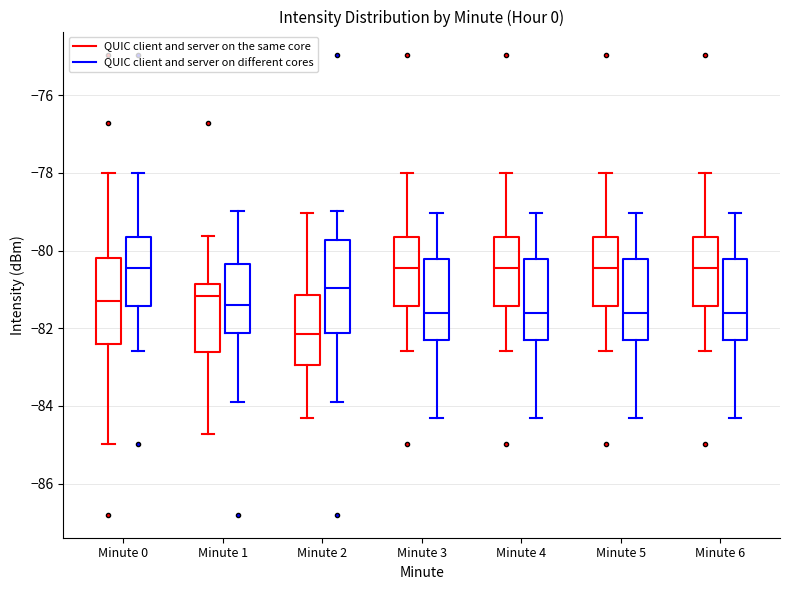

Reading left to right, transcribe this box plot: for each box, give where its median line is, the range the box spans, and where its two whiskers end, as read against the y-axis. The values are not printed on the chart, so give them approximately, as read against the axis.

Minute 0 (QUIC client and server on the same core): median -81.2, box -82.4 to -80.2, whiskers -85.0 to -78.0
Minute 0 (QUIC client and server on different cores): median -80.4, box -81.4 to -79.6, whiskers -82.6 to -78.0
Minute 1 (QUIC client and server on the same core): median -81.2, box -82.6 to -80.8, whiskers -84.8 to -79.6
Minute 1 (QUIC client and server on different cores): median -81.4, box -82.2 to -80.4, whiskers -84.0 to -79.0
Minute 2 (QUIC client and server on the same core): median -82.2, box -83.0 to -81.2, whiskers -84.4 to -79.0
Minute 2 (QUIC client and server on different cores): median -81.0, box -82.2 to -79.8, whiskers -84.0 to -79.0
Minute 3 (QUIC client and server on the same core): median -80.4, box -81.4 to -79.6, whiskers -82.6 to -78.0
Minute 3 (QUIC client and server on different cores): median -81.6, box -82.4 to -80.2, whiskers -84.4 to -79.0
Minute 4 (QUIC client and server on the same core): median -80.4, box -81.4 to -79.6, whiskers -82.6 to -78.0
Minute 4 (QUIC client and server on different cores): median -81.6, box -82.4 to -80.2, whiskers -84.4 to -79.0
Minute 5 (QUIC client and server on the same core): median -80.4, box -81.4 to -79.6, whiskers -82.6 to -78.0
Minute 5 (QUIC client and server on different cores): median -81.6, box -82.4 to -80.2, whiskers -84.4 to -79.0
Minute 6 (QUIC client and server on the same core): median -80.4, box -81.4 to -79.6, whiskers -82.6 to -78.0
Minute 6 (QUIC client and server on different cores): median -81.6, box -82.4 to -80.2, whiskers -84.4 to -79.0